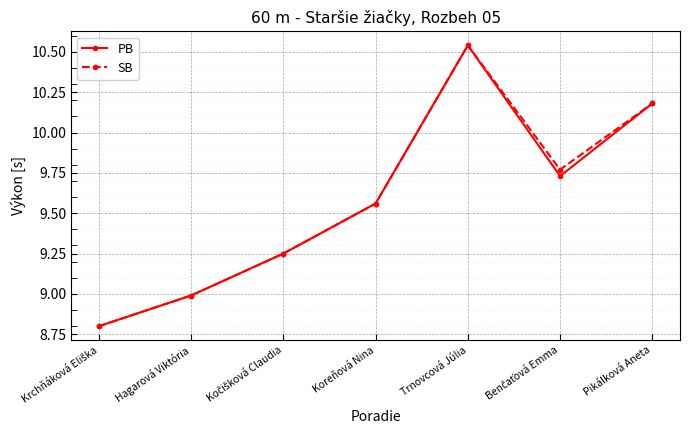

What is the label of the 2nd point from the left?

Hagarová Viktória